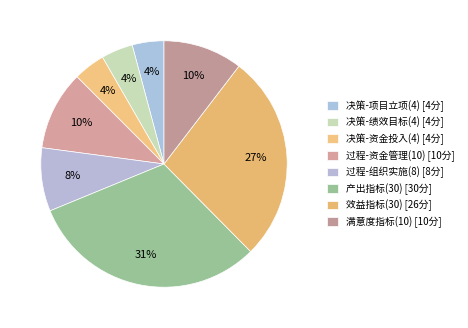

Combined, what portion of the pie is 决策-项目立项(4) and 满意度指标(10)?

14.6%